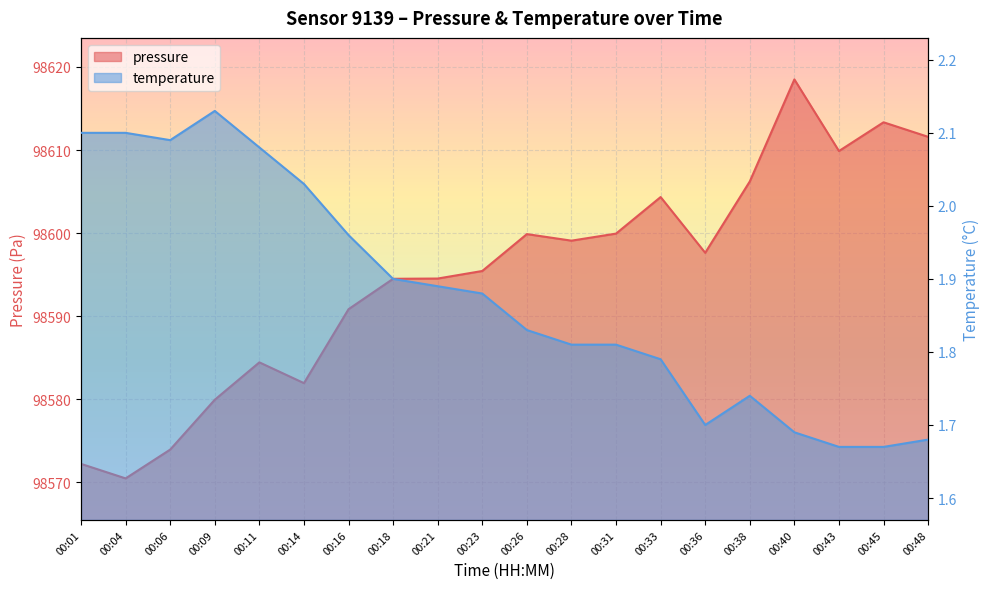

At which label does temperature reach its peak?

00:09